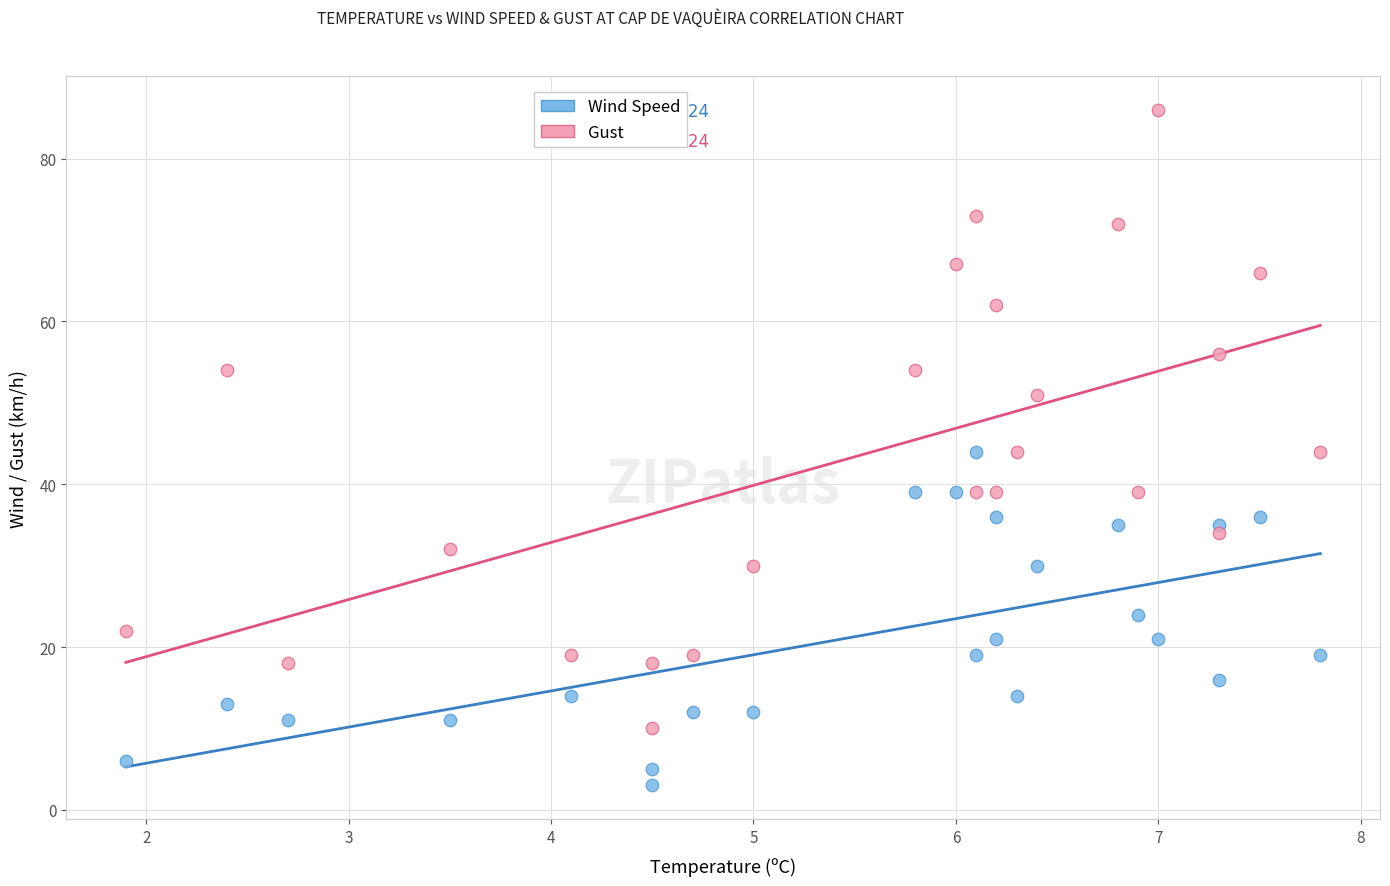

In the Gust series, what Y value is closest to 48?

51